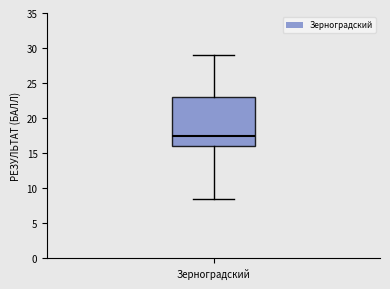

Transcribe this box plot: give where the median line is, the range the box spans, and where the two whiskers end, as read against the y-axis. The values are not printed on the chart, so give them approximately, as read against the axis.

median 17.5, box 16.0 to 23.0, whiskers 8.5 to 29.0